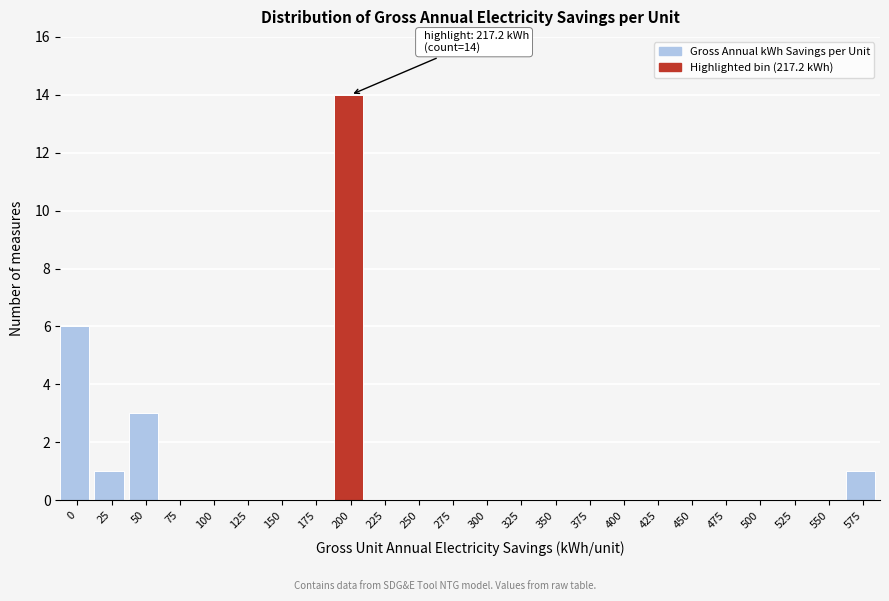

Reading right to left, extract all data points from this chart.

575=1	550=0	525=0	500=0	475=0	450=0	425=0	400=0	375=0	350=0	325=0	300=0	275=0	250=0	225=0	200=14	175=0	150=0	125=0	100=0	75=0	50=3	25=1	0=6